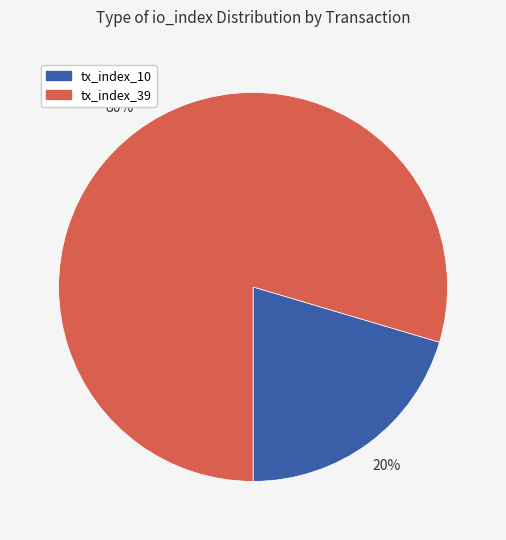

Is it true that tx_index_39 is 80% of the pie?

True